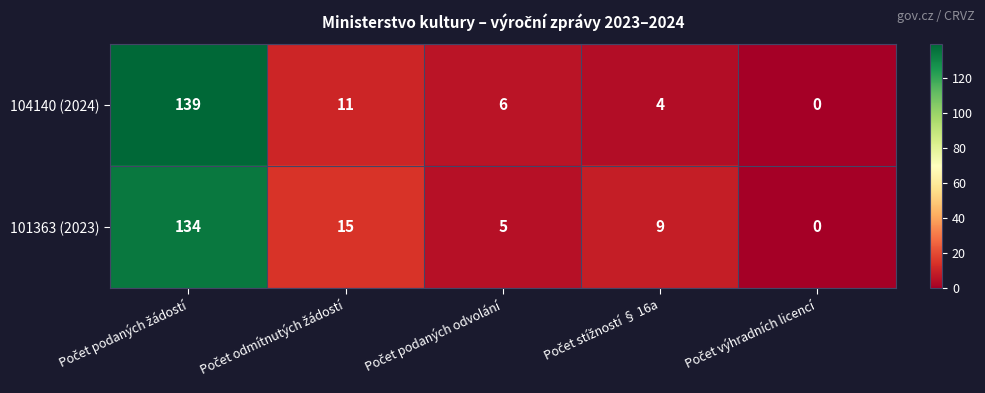

Which series has the largest total across all categories?

101363 (2023)